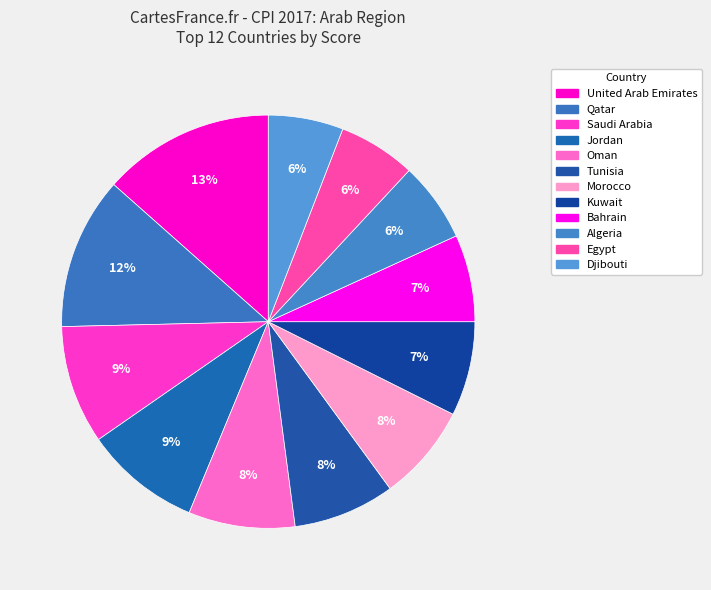

How many segments does this pie chart have?

12